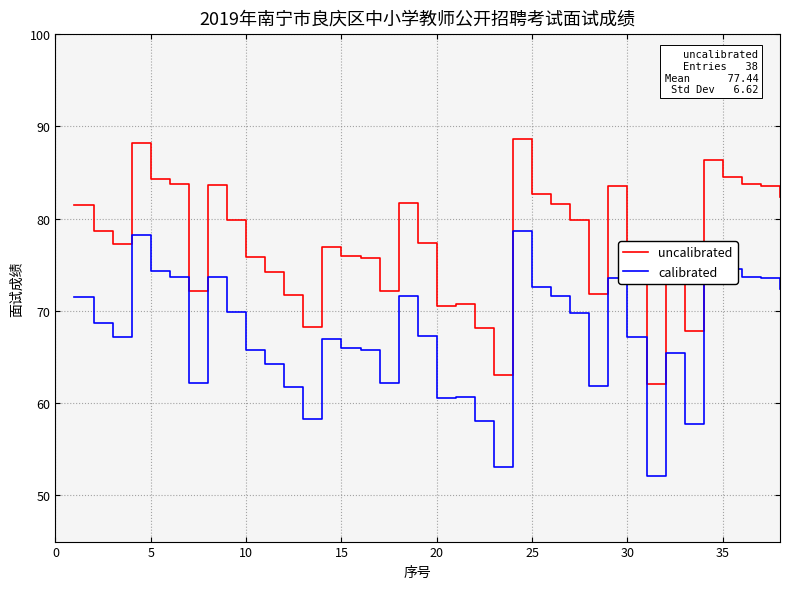

What is the minimum value shown in the chart?

52.1